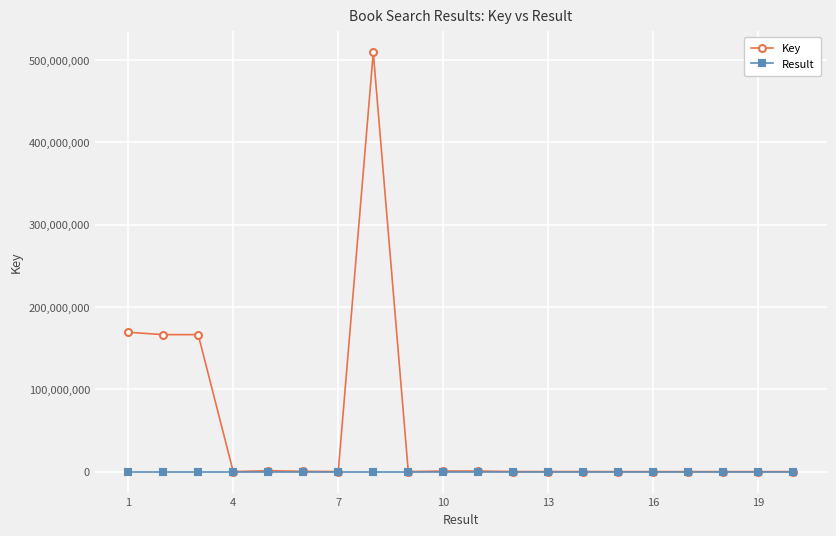

Is this an area chart (filled region under the line)?

No